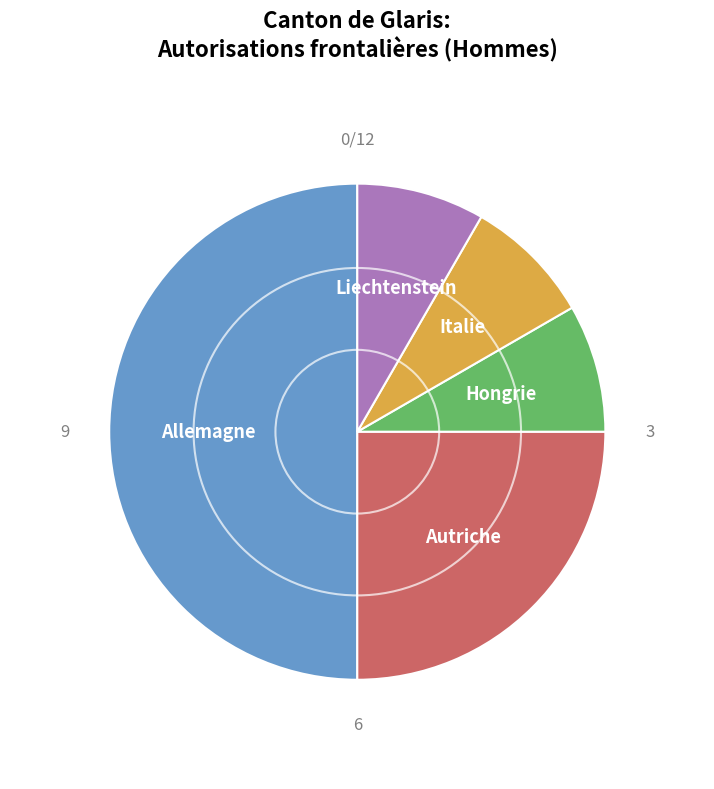

How many segments does this pie chart have?

5